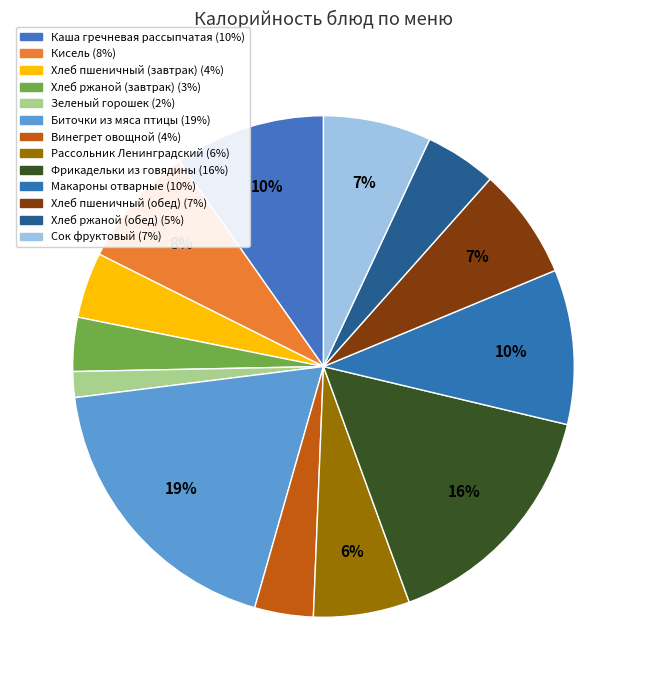

To the nearest percent, what is the difference between the Зеленый горошек and Сок фруктовый slice percentages?

5%